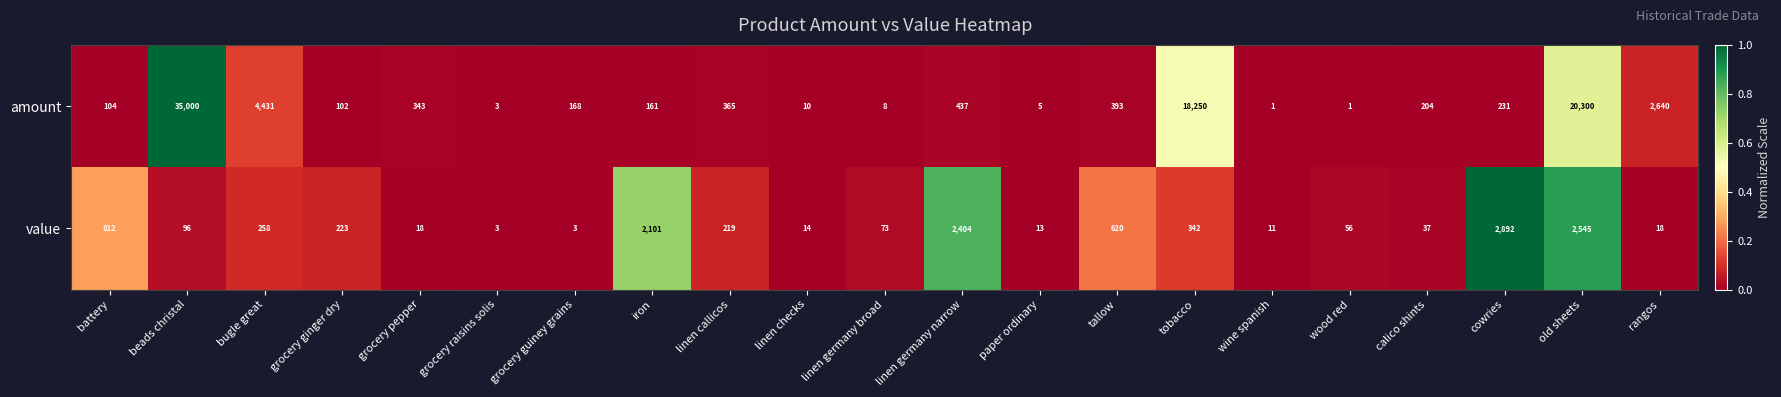

Rank the series at bugle great from highest to lowest value.

amount, value